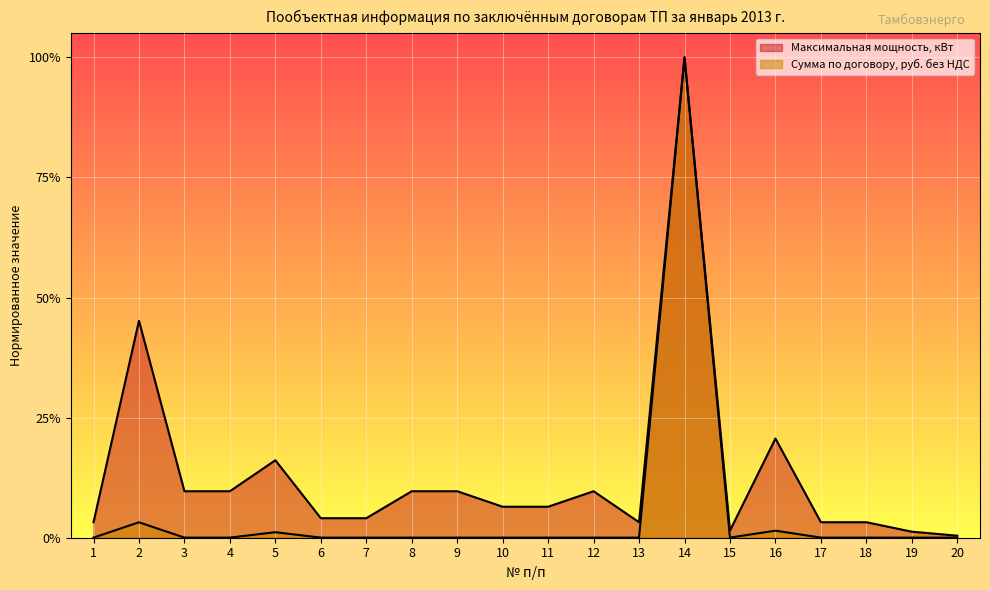

What is the difference between the maximum and minimum values in the Сумма по договору, руб. без НДС series?

1.0